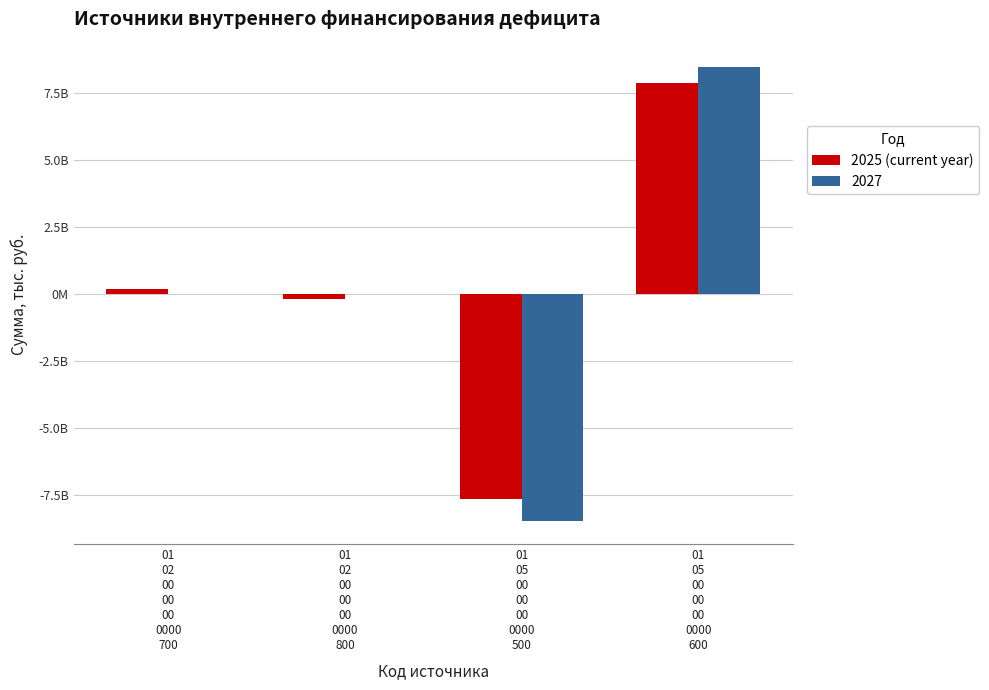

Does the chart contain stacked bars?

No